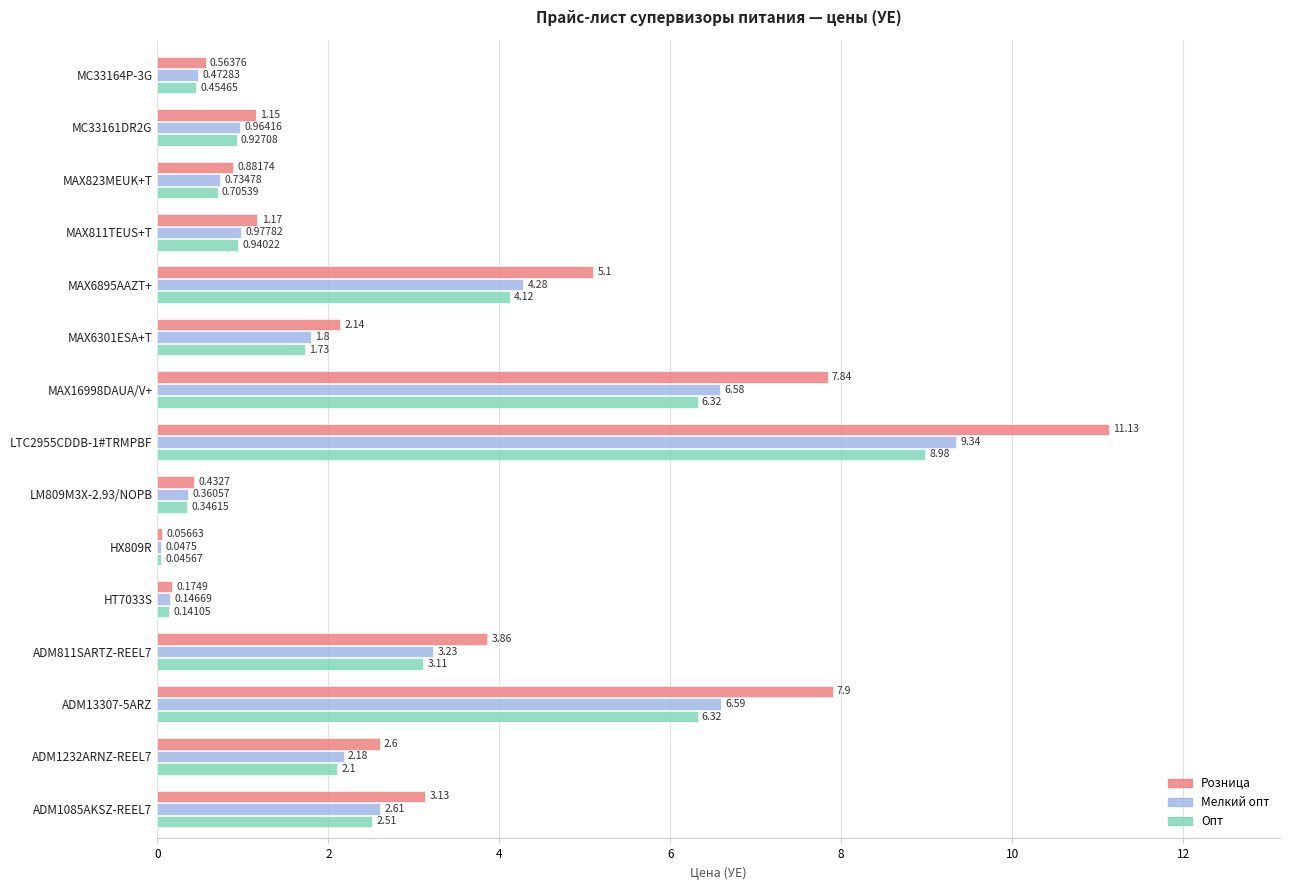

What is the difference between the maximum and minimum values in the Мелкий опт series?

9.3